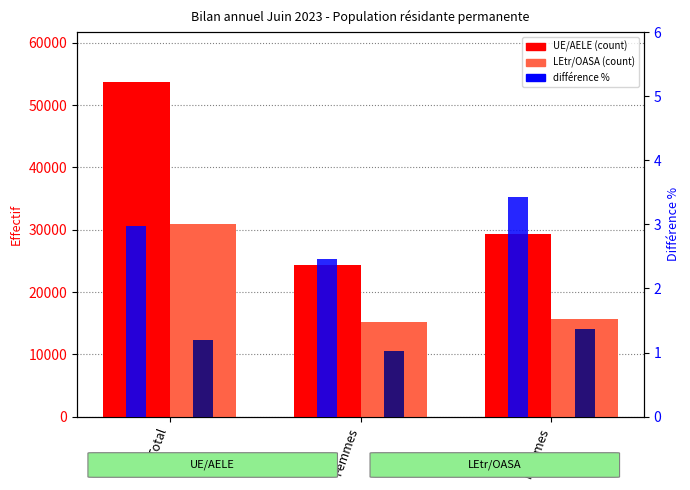

True or false: Diff % UE/AELE has a value of 4.5 at Total.

False